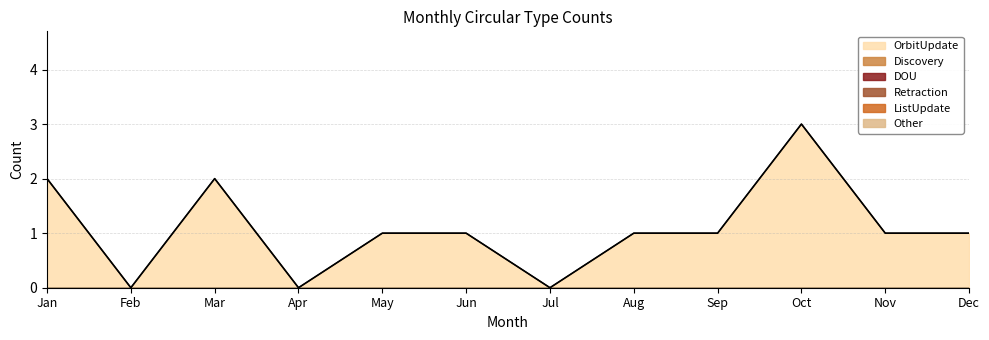

Does the chart have visible grid lines?

Yes